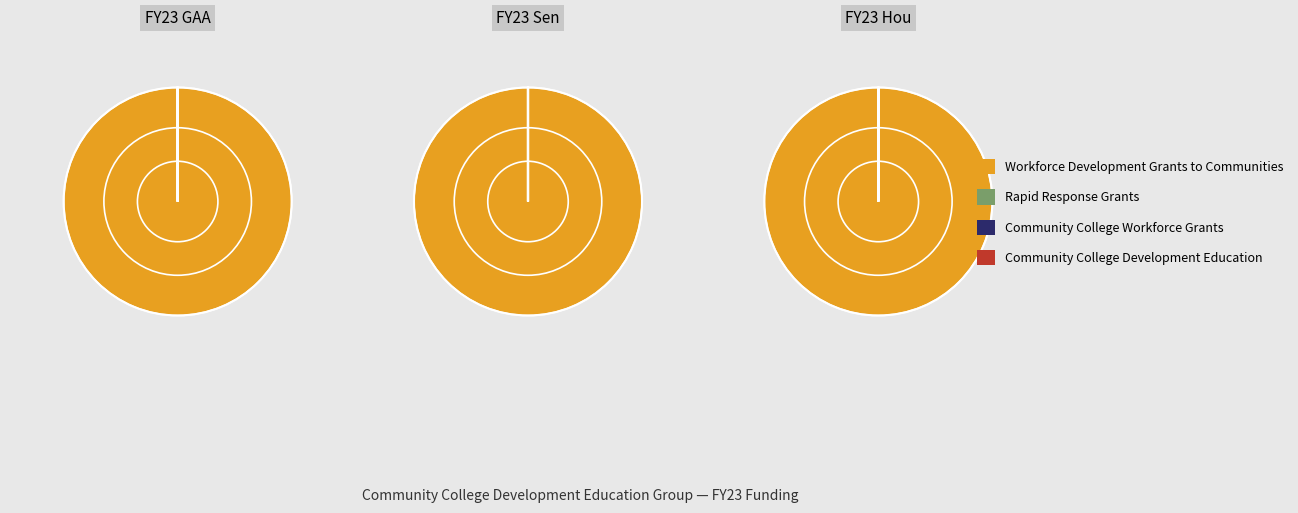

Rank the series by their maximum value, from highest to lowest.

Workforce Development Grants to Communi, Rapid Response Grants, Community College Workforce Grants, Community College Development Education